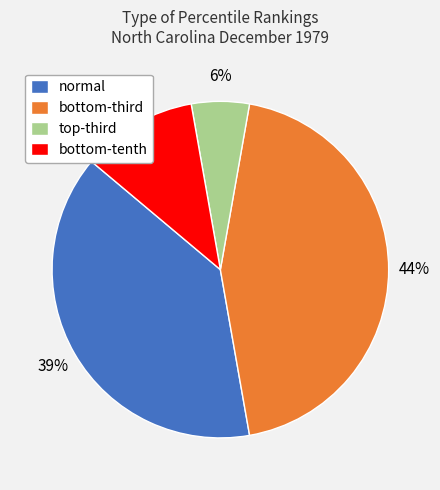

Rank the categories by value from lowest to highest.

top-third, bottom-tenth, normal, bottom-third